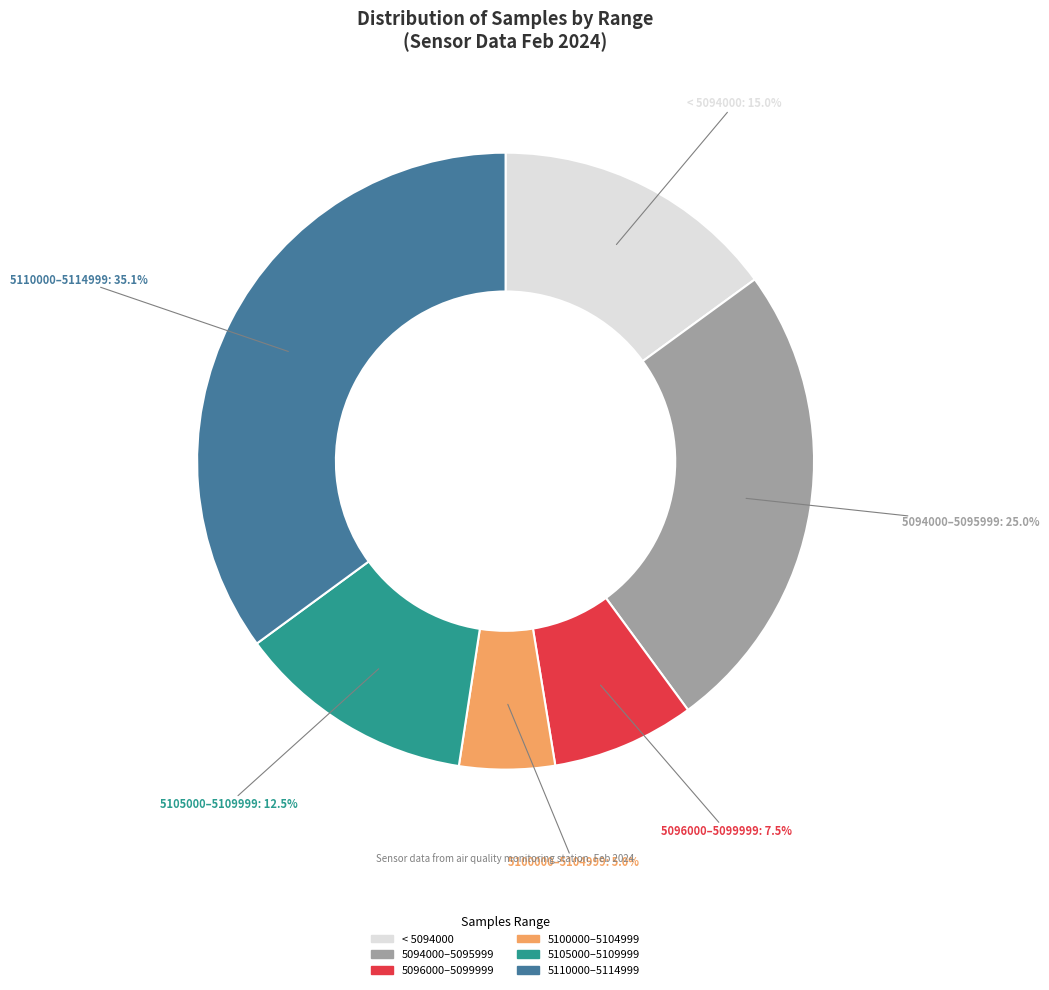

Is there any slice that represents more than half of the pie?

No